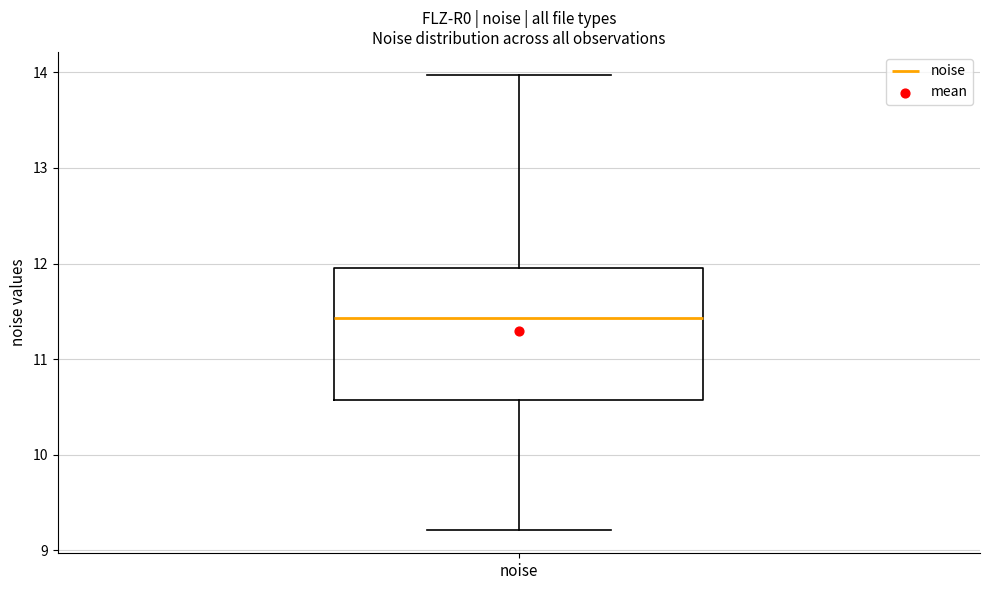

Transcribe this box plot: give where the median line is, the range the box spans, and where the two whiskers end, as read against the y-axis. The values are not printed on the chart, so give them approximately, as read against the axis.

median 11.4, box 10.6 to 12.0, whiskers 9.2 to 14.0